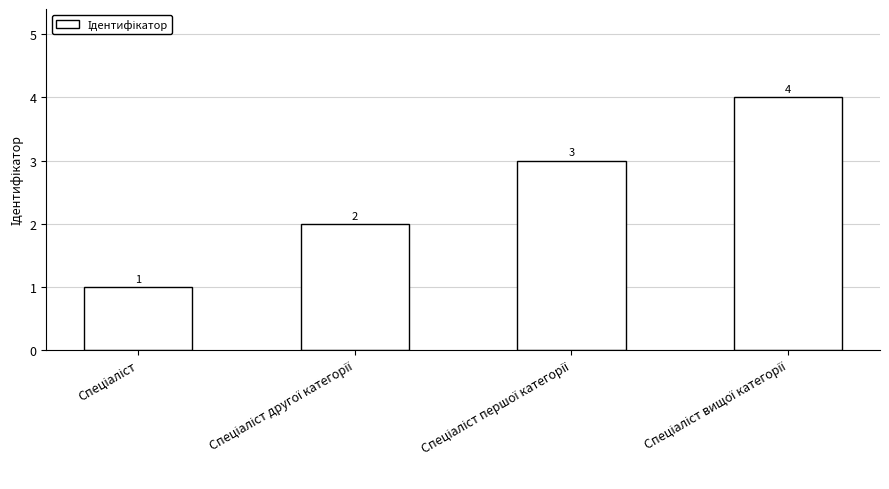

What is the maximum value shown in the chart?

4